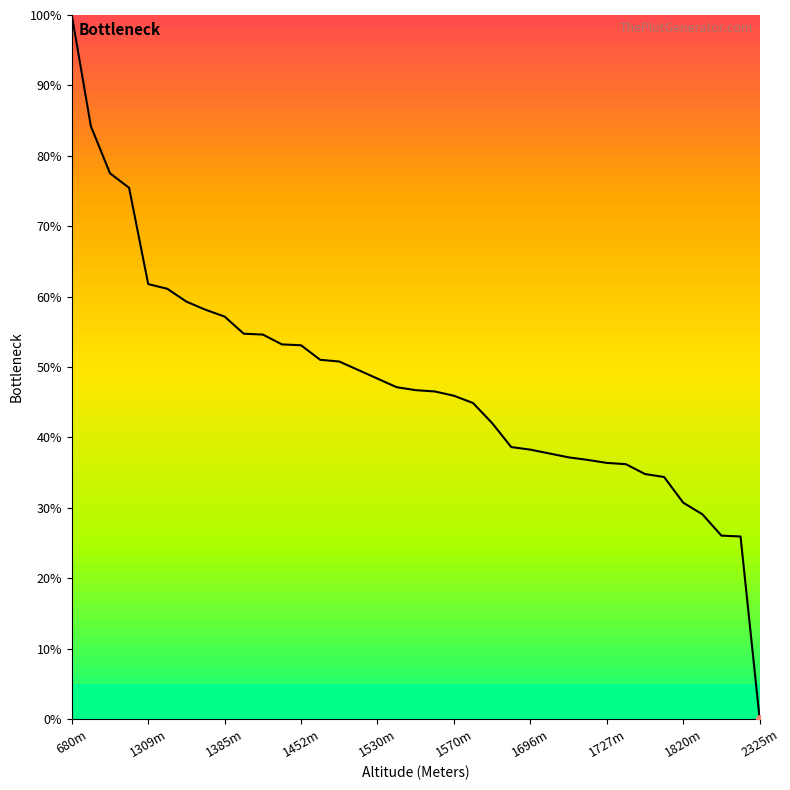

What is the maximum value shown in the chart?

100.0